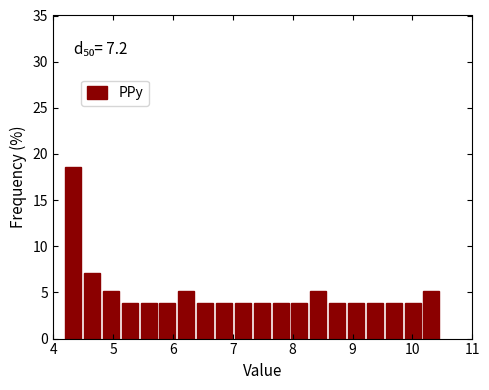

Read against the x-axis, roughly where is the centre of the tallest bar?

4.3